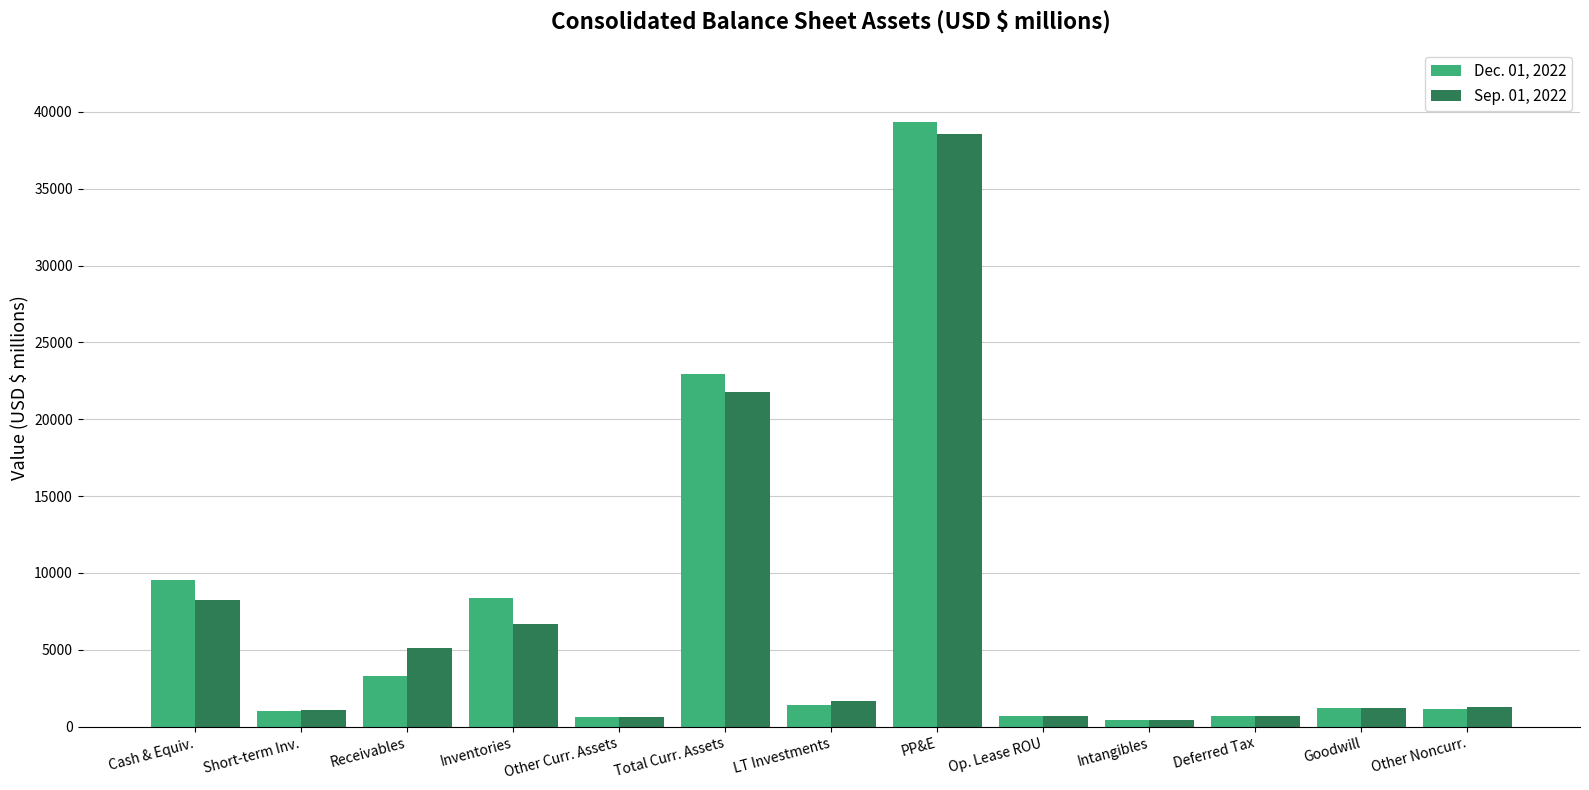

What is the sum of the Sep. 01, 2022 values at Cash & Equiv. and Total Curr. Assets?

30043